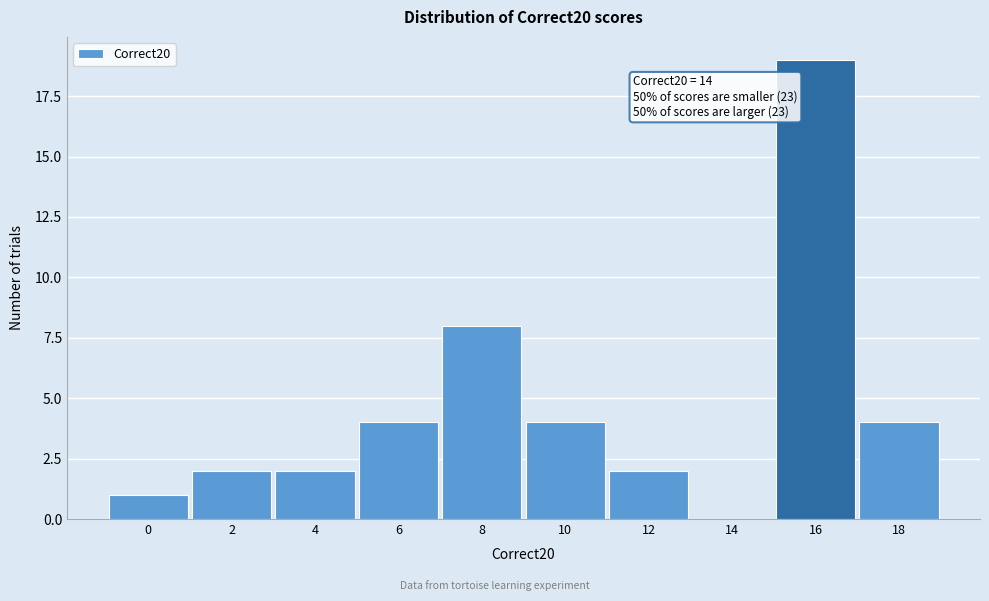

Reading right to left, transcribe all the data shown in this chart.

18=4	16=19	14=0	12=2	10=4	8=8	6=4	4=2	2=2	0=1